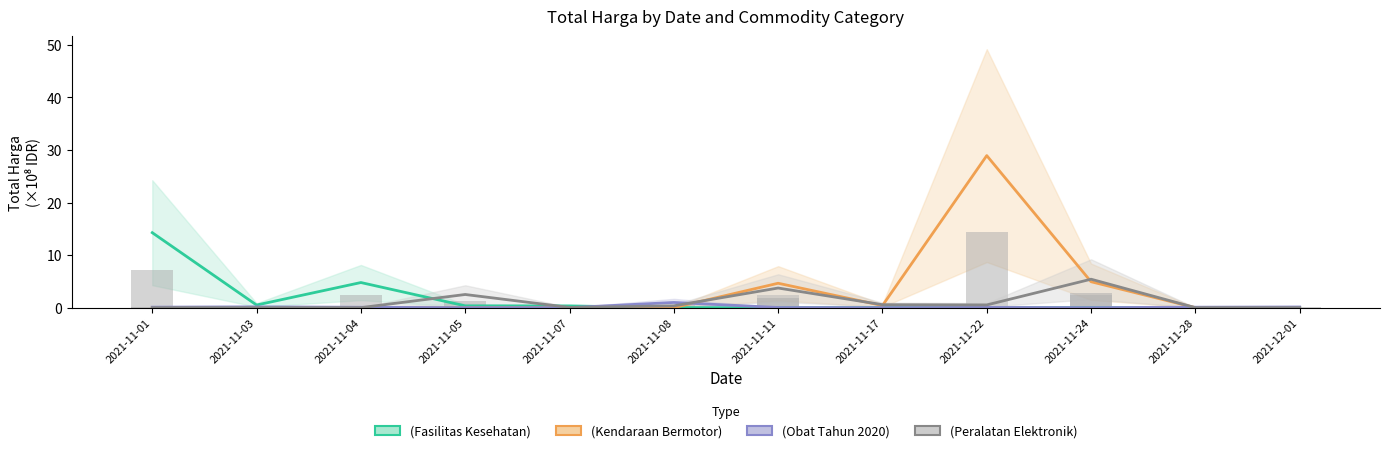

Which category has the lowest value across all series?

2021-11-11